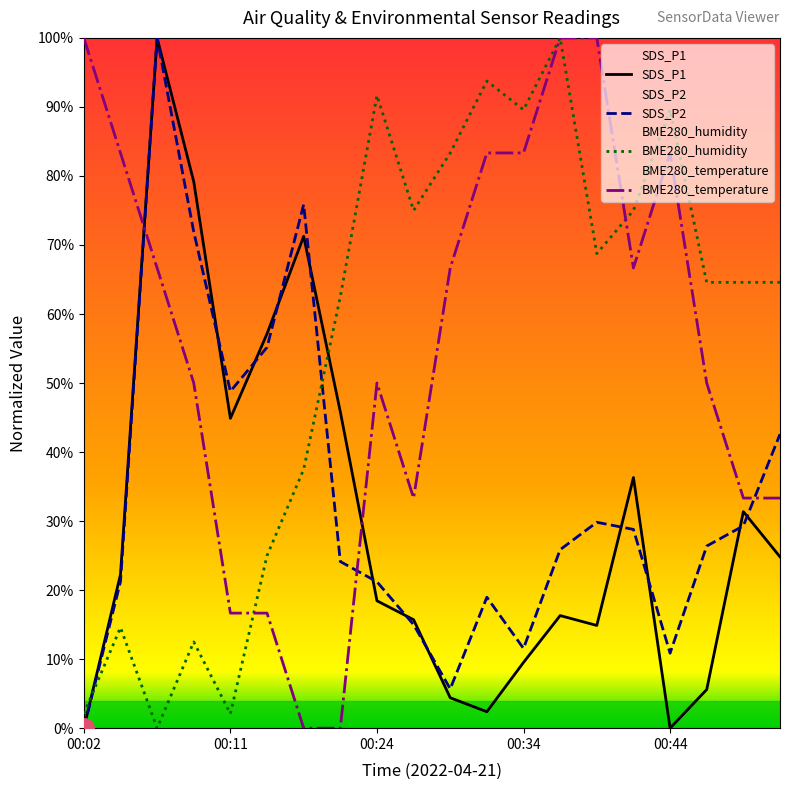

What is the maximum value for SDS_P2?

100.0